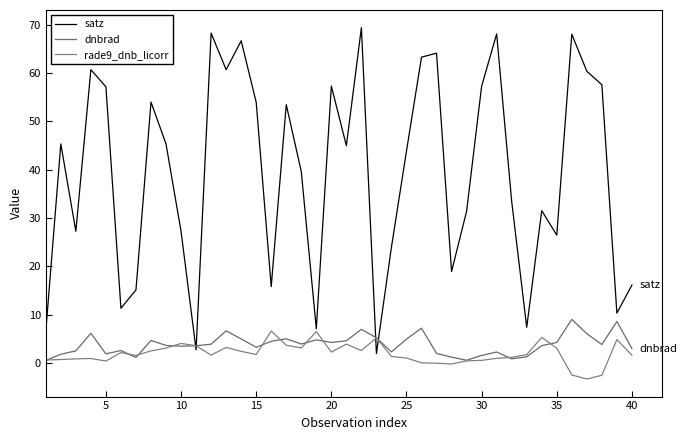

Is this an area chart (filled region under the line)?

No